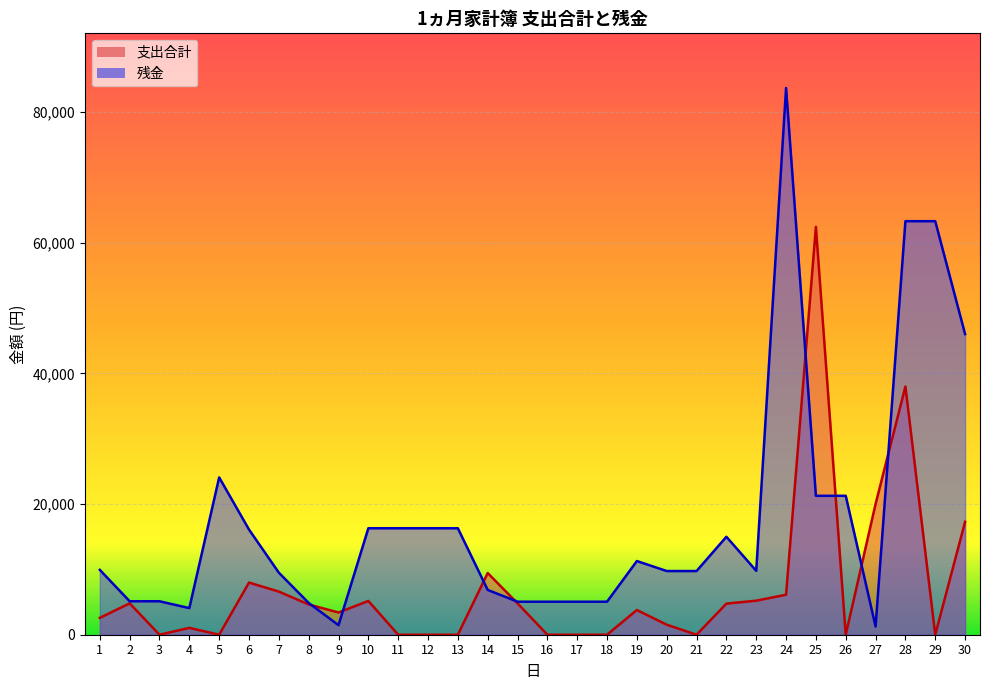

What is the difference between the 残金 values at 13 and 3?

11174